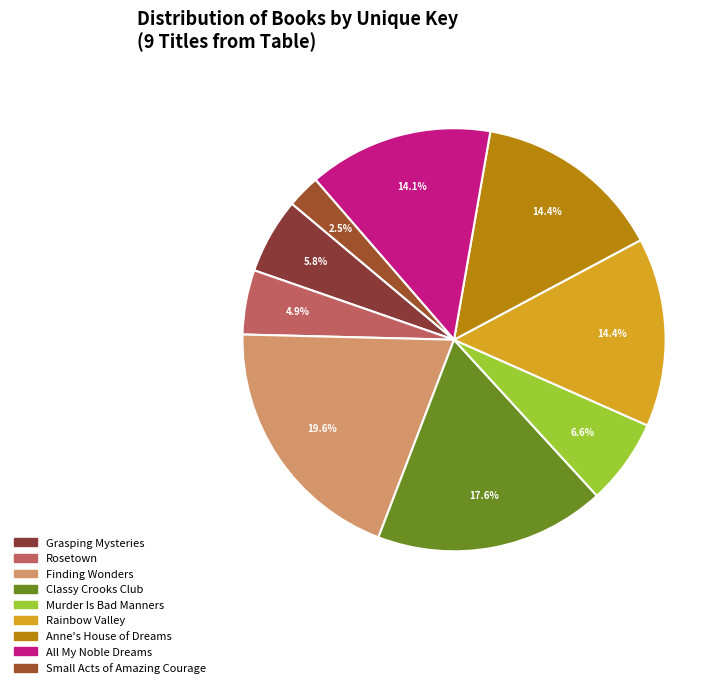

The Rosetown slice represents 19% of the pie. True or false?

False